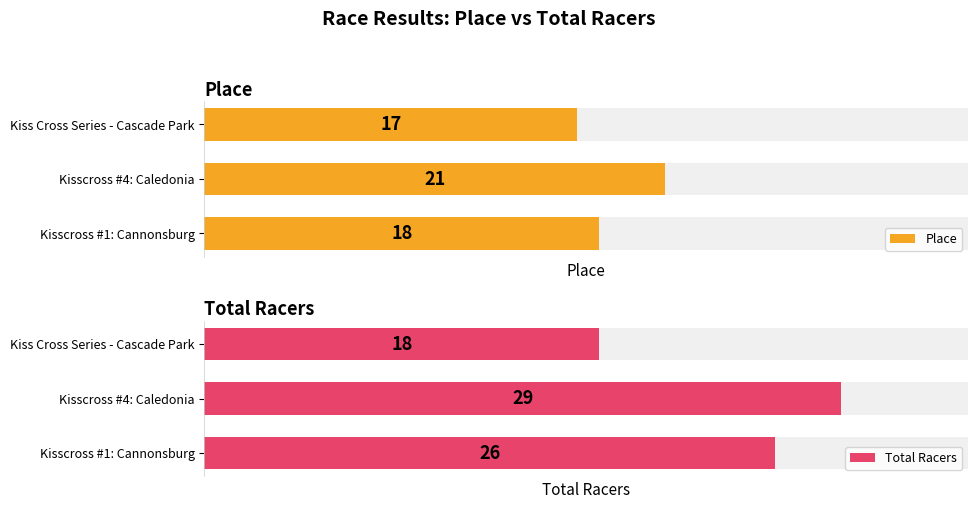

The value of Total Racers at Kisscross #4: Caledonia is 29. True or false?

True